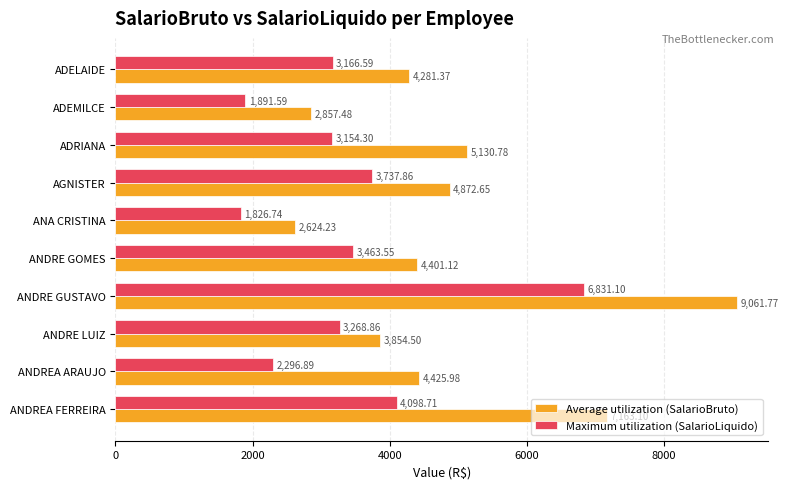

How many series are shown in this chart?

2